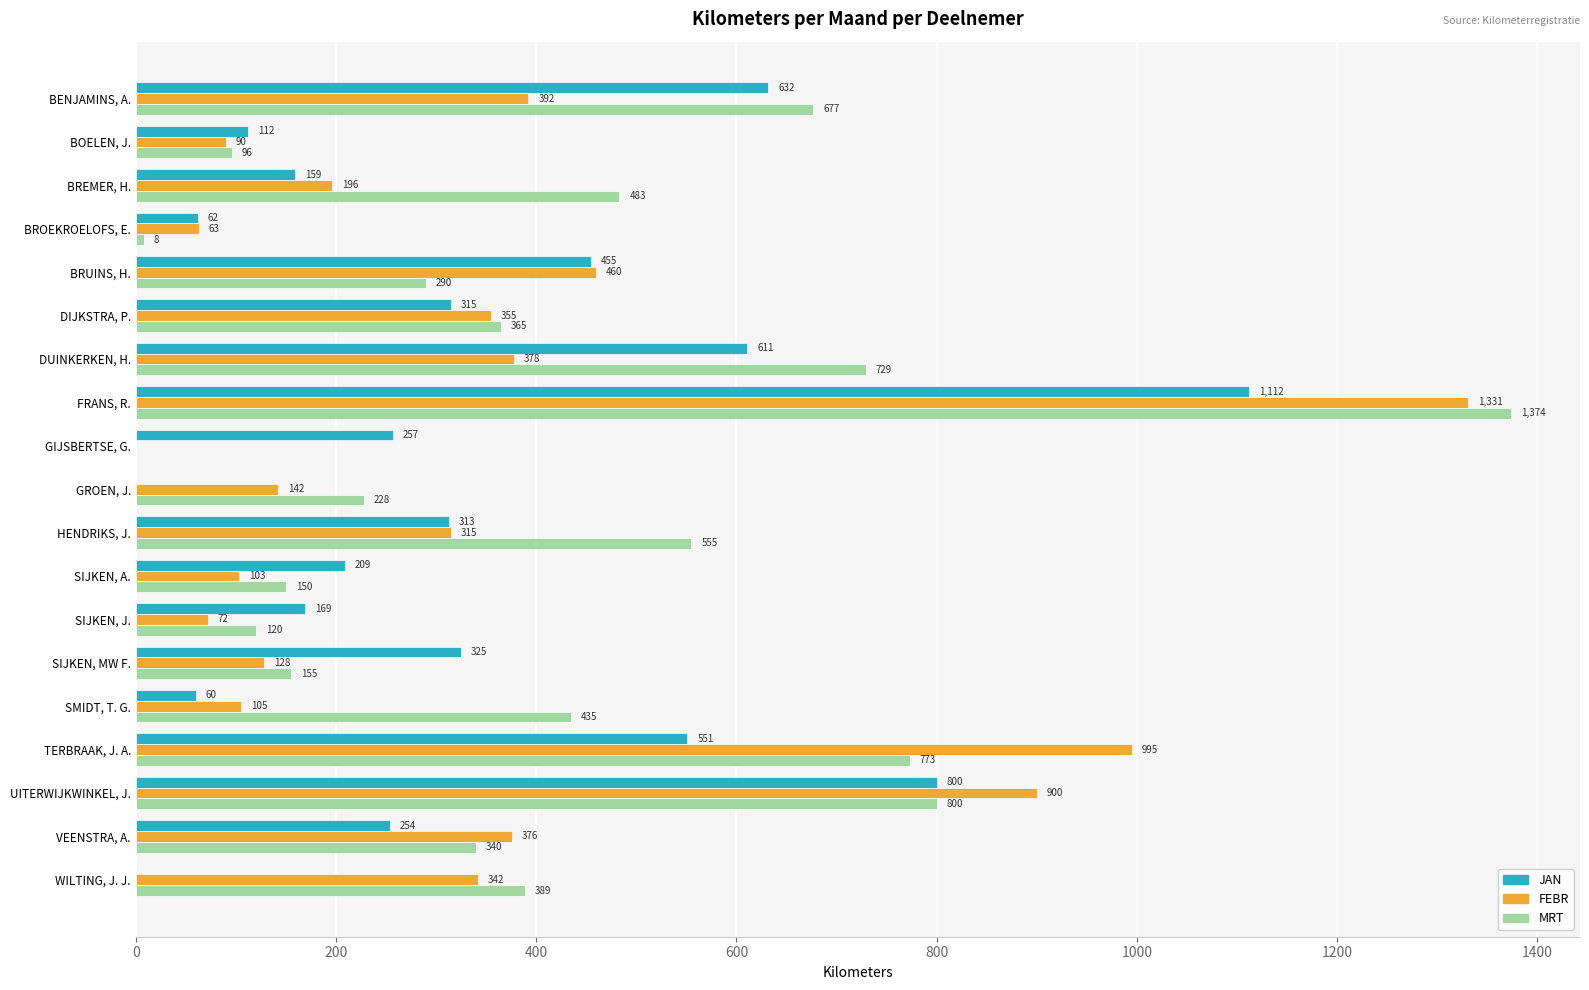

What is the maximum value shown in the chart?

1374